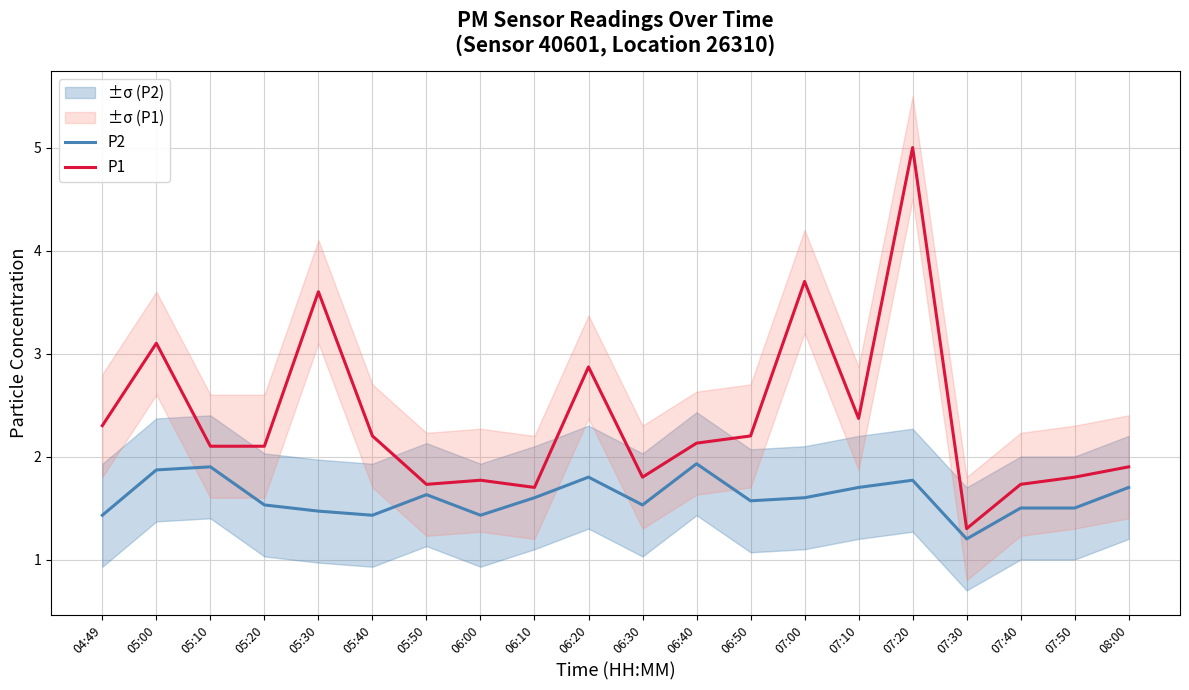

How many series are shown in this chart?

2